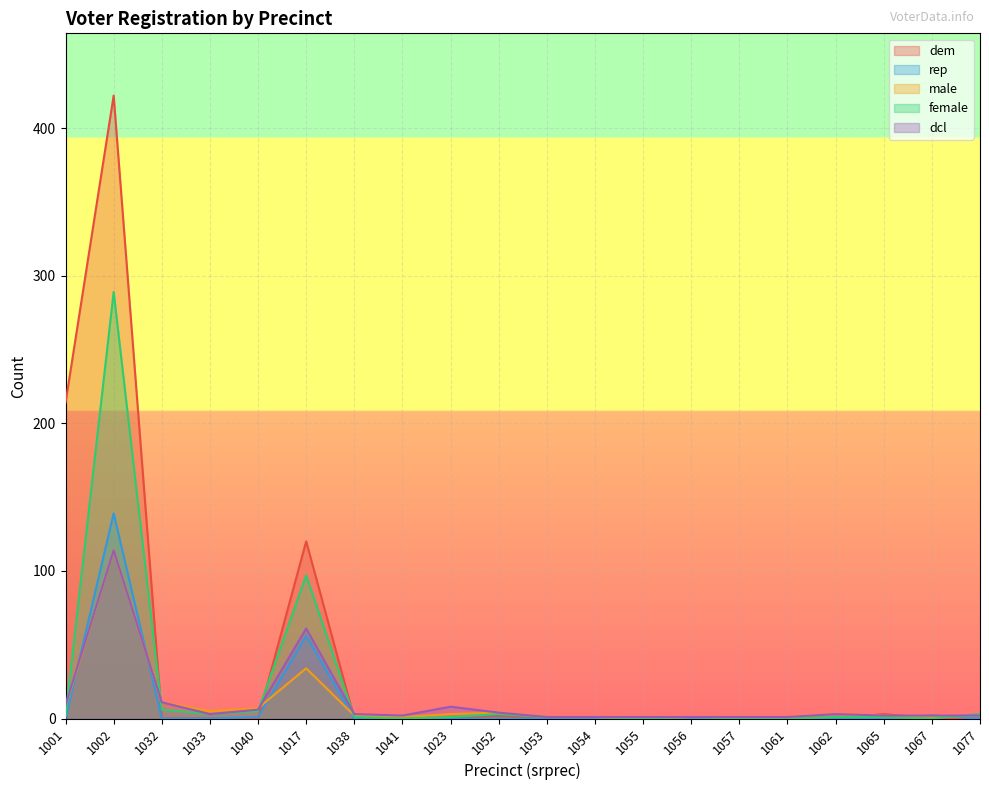

How many data points in male are above 2?

9